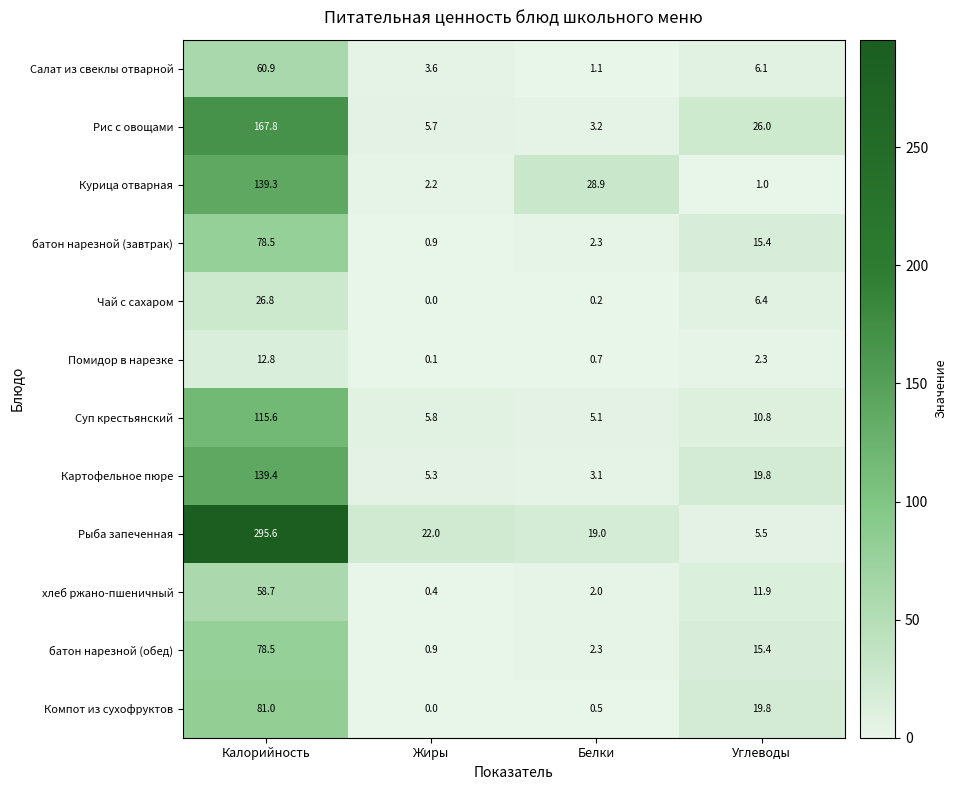

Which label corresponds to the largest value in the chart?

Калорийность